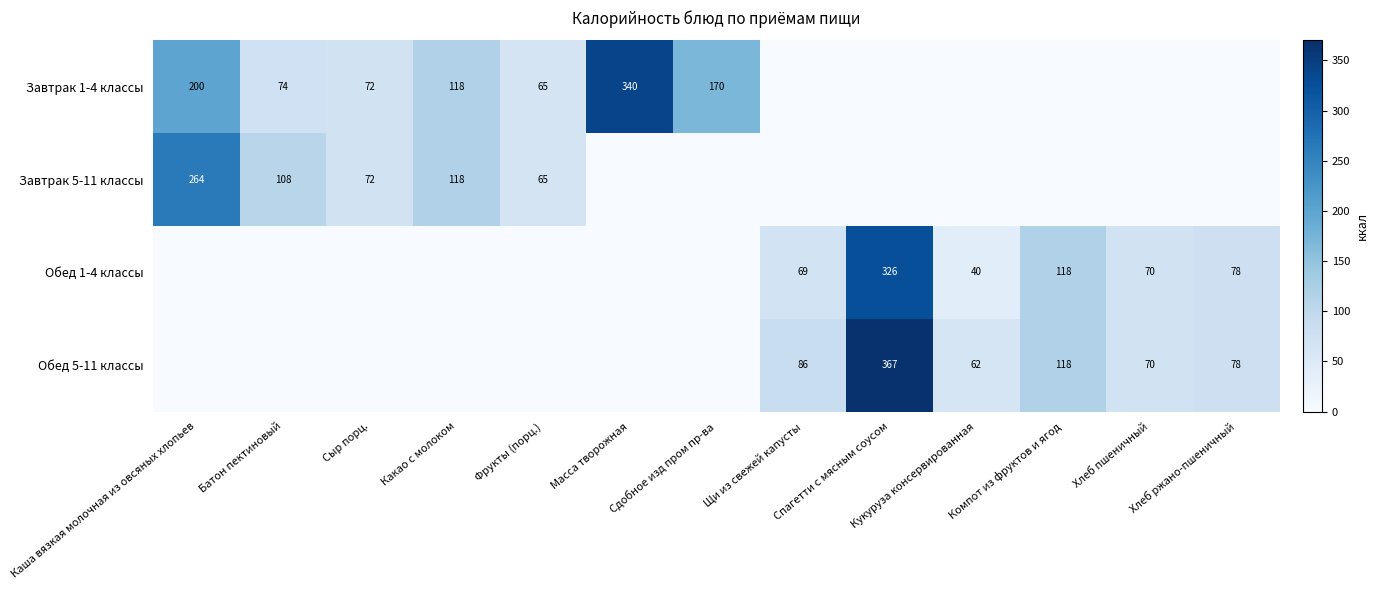

Is it true that Обед 5-11 классы equals 108 at Хлеб ржано-пшеничный?

False